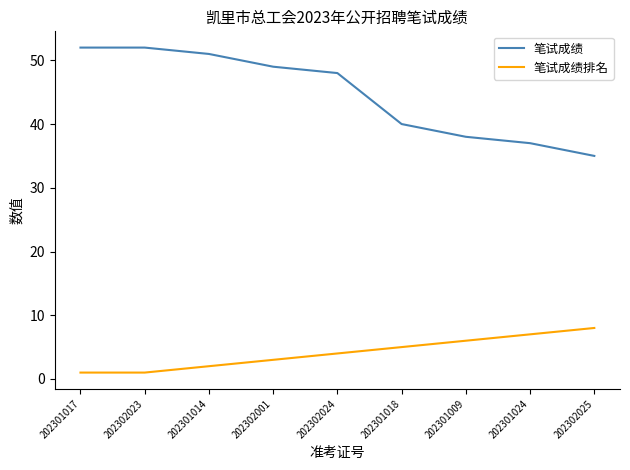

Reading right to left, transcribe all the data shown in this chart.

笔试成绩: 202302025=35	202301024=37	202301009=38	202301018=40	202302024=48	202302001=49	202301014=51	202302023=52	202301017=52
笔试成绩排名: 202302025=8	202301024=7	202301009=6	202301018=5	202302024=4	202302001=3	202301014=2	202302023=1	202301017=1